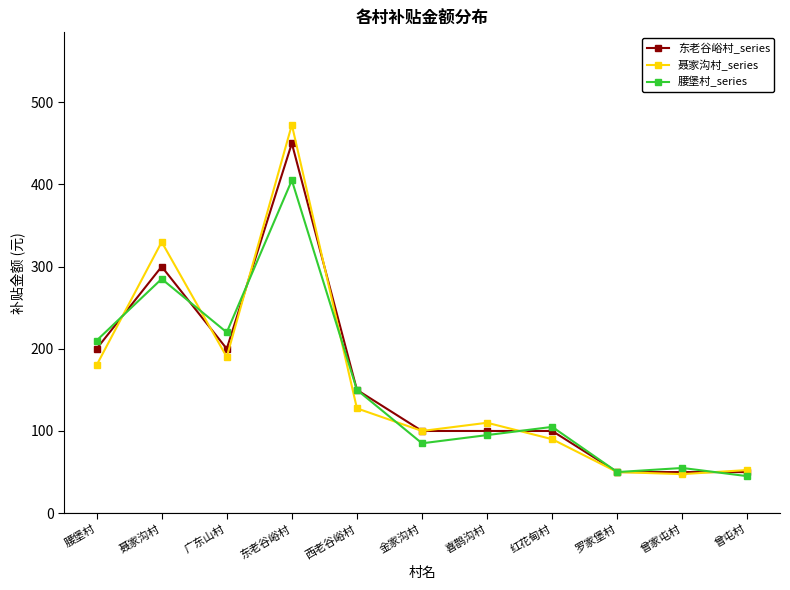

What is the sum of all 腰堡村_series values?

1705.0